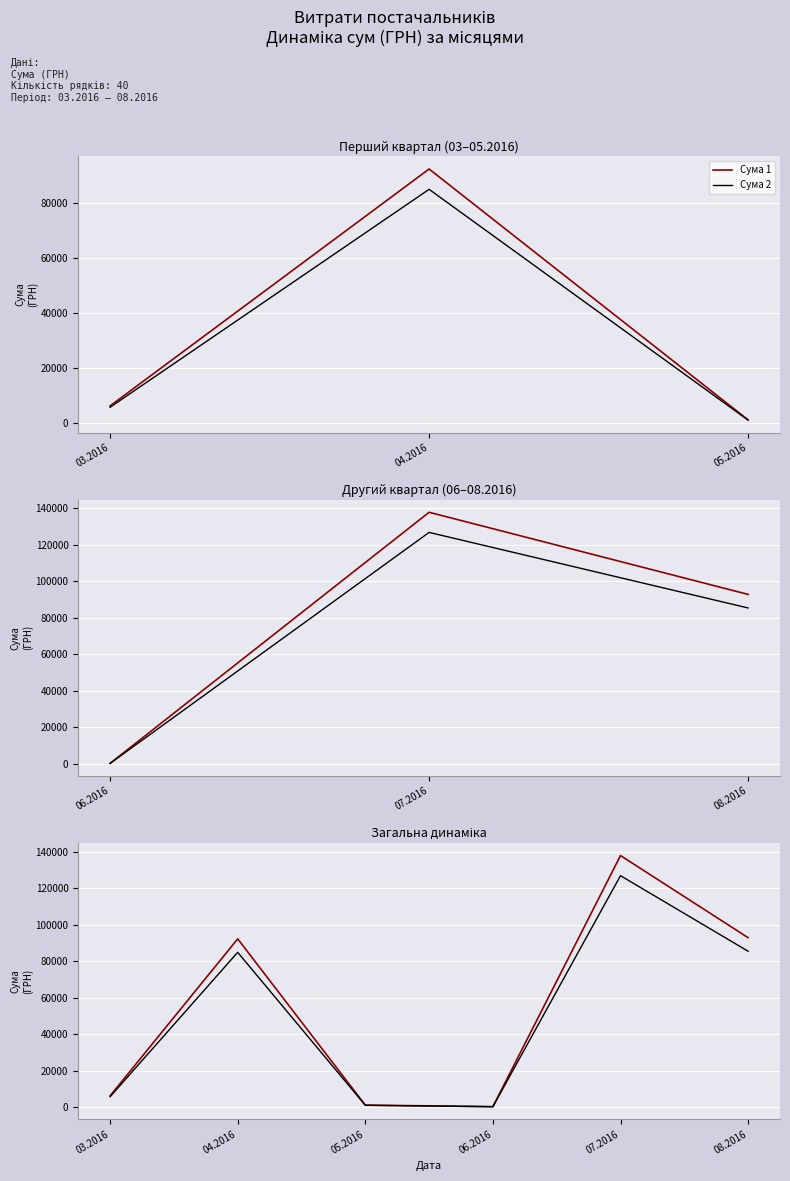

The Сума 1 series shows 92856.7 at 08.2016. True or false?

True